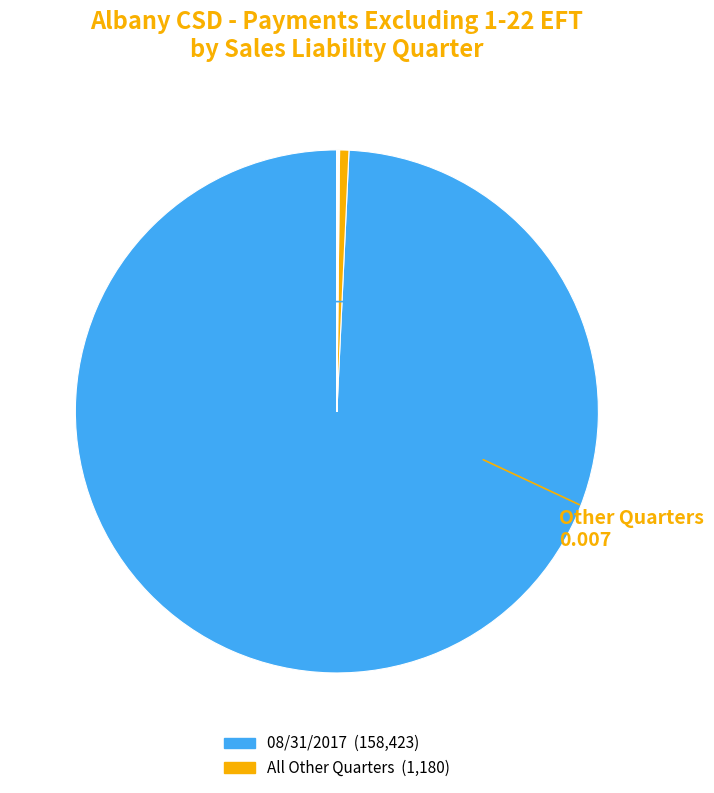

How many slices are in this pie chart?

12